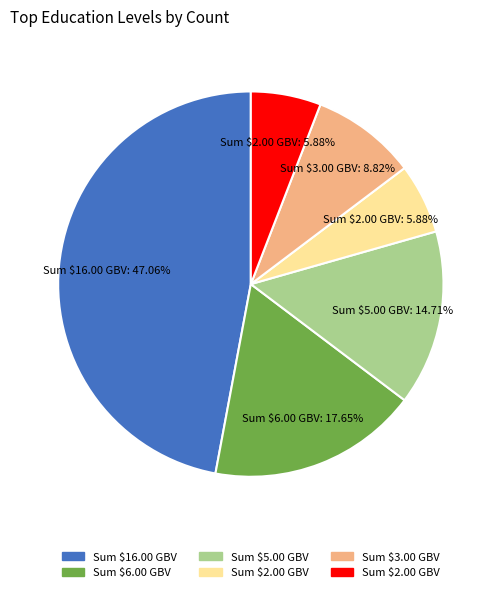

Does any single category account for the majority?

No